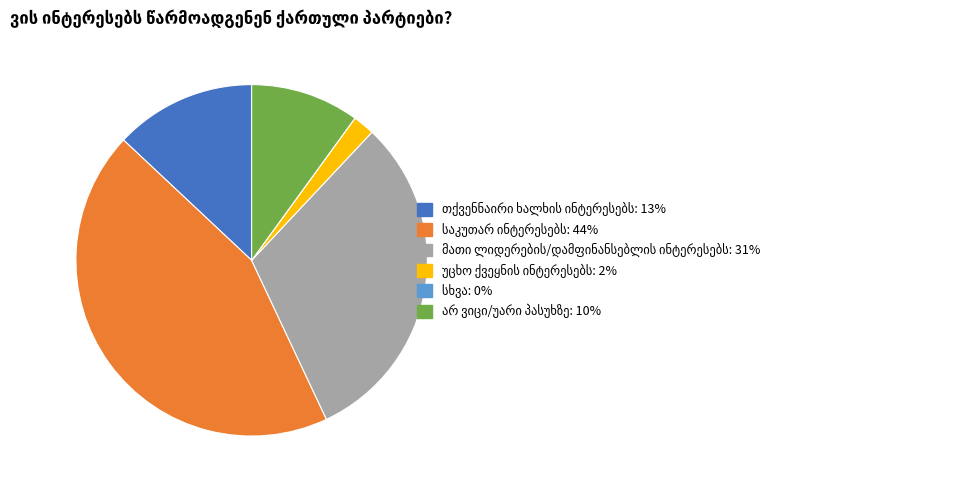

Is there any slice that represents more than half of the pie?

No